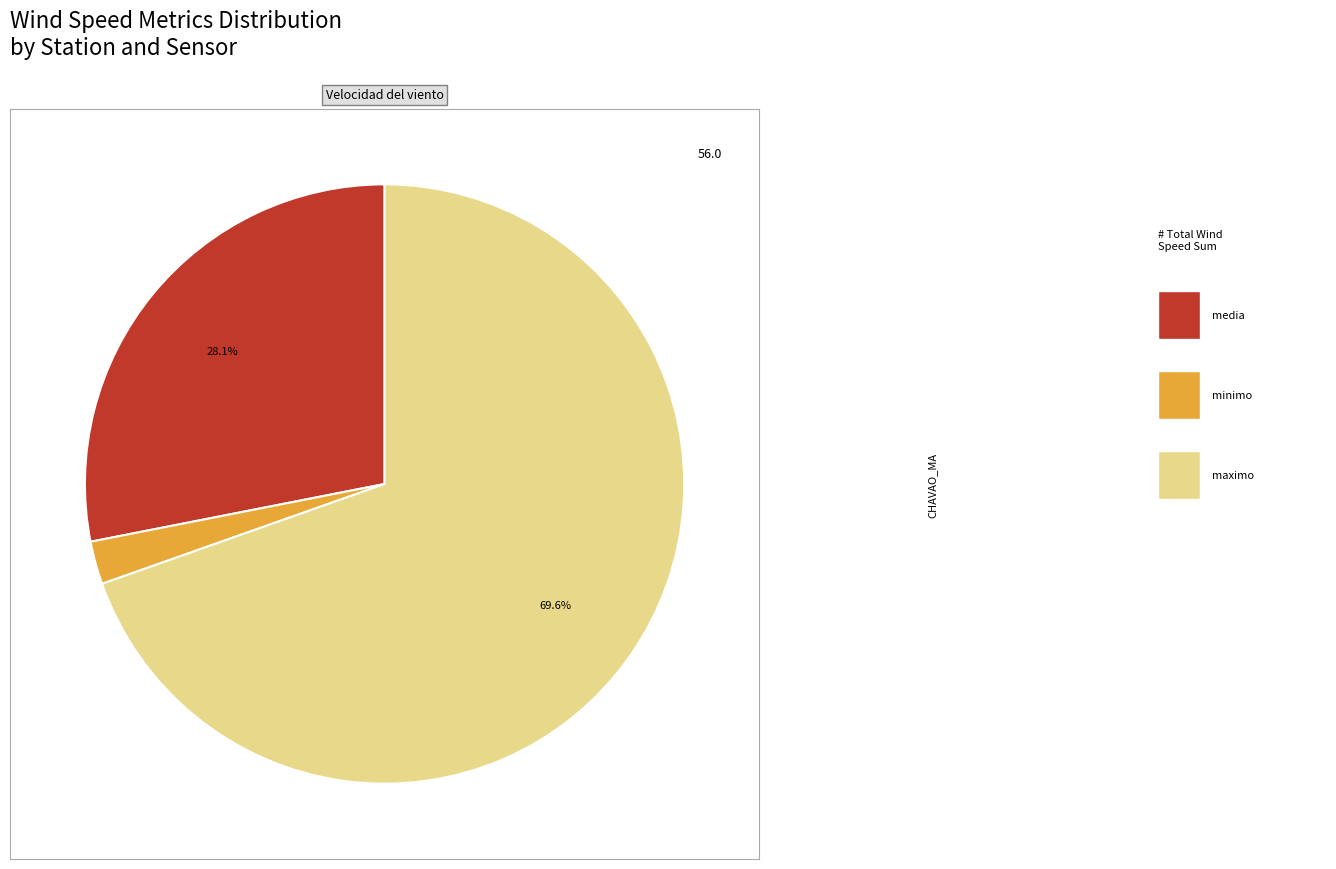

How many slices are in this pie chart?

3